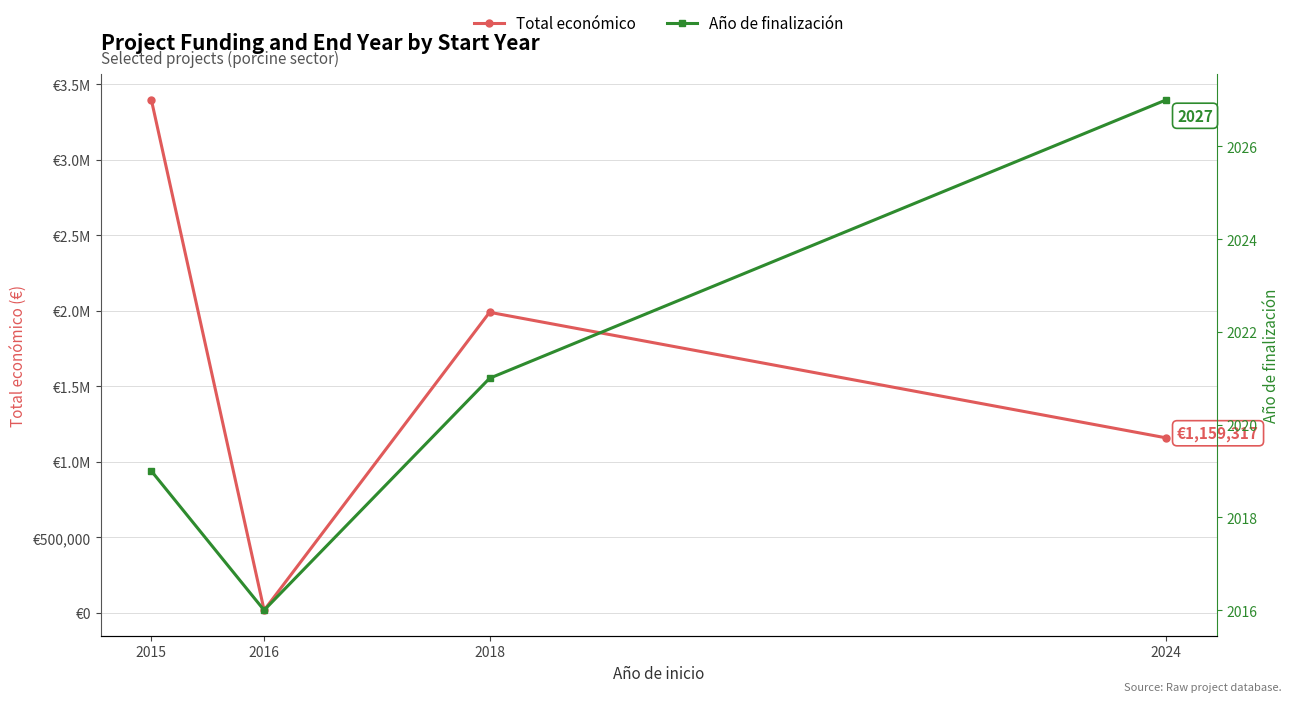

The value of Año de finalización at 2018 is 2021. True or false?

True